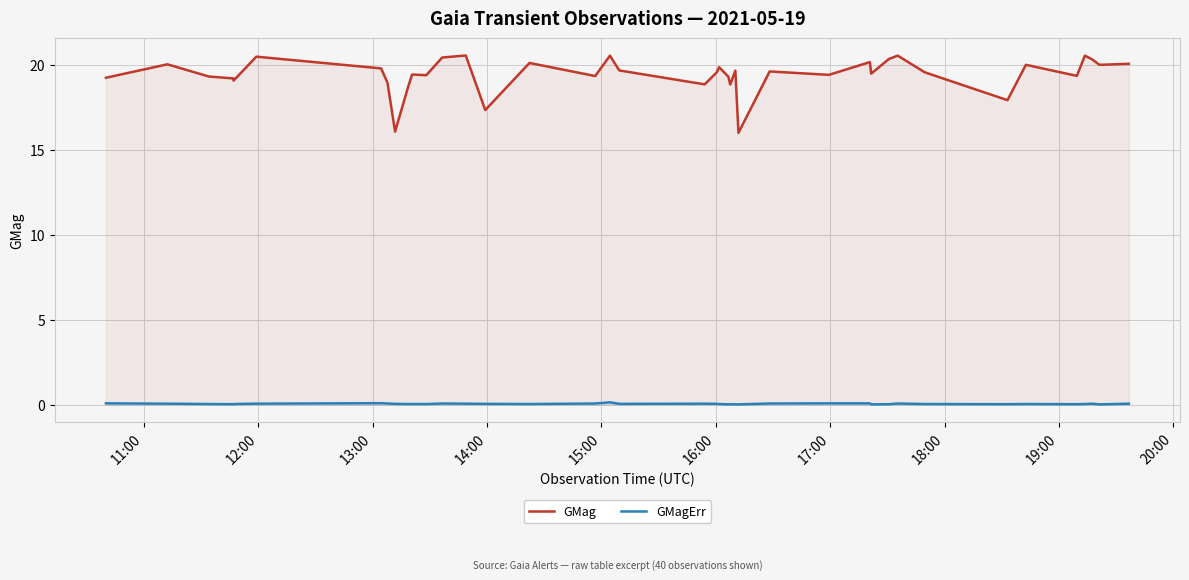

What is the difference between the maximum and minimum values in the GMag series?

4.5